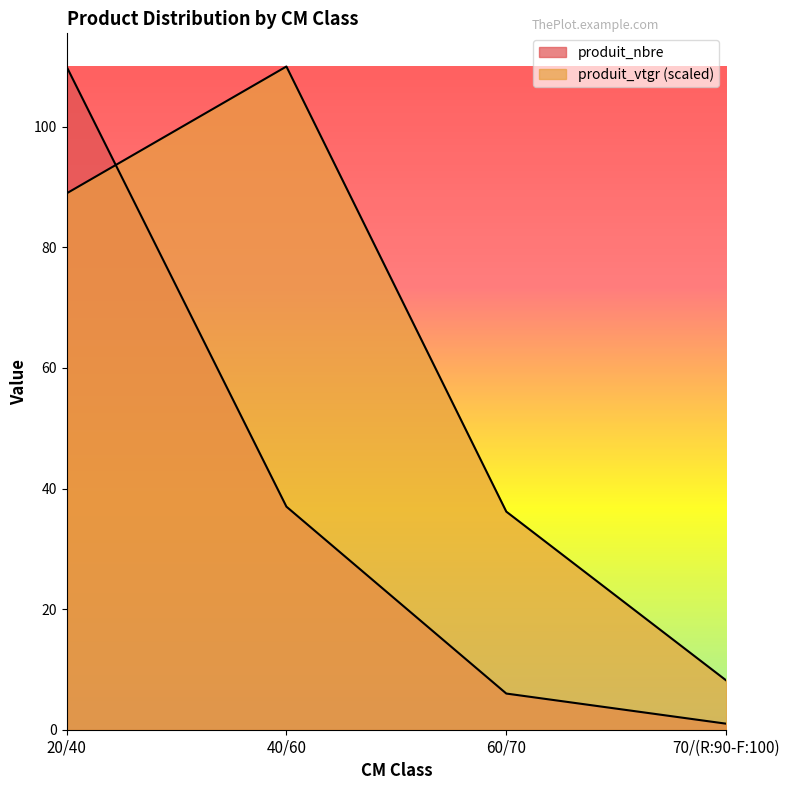

Does the chart have visible grid lines?

No